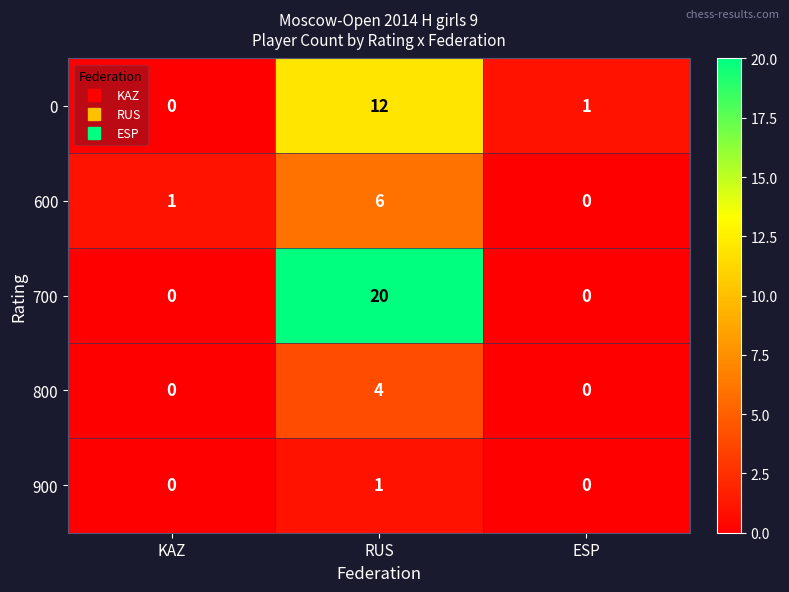

Reading left to right, list all the values displayed in this chart.

0: 0	12	1
600: 1	6	0
700: 0	20	0
800: 0	4	0
900: 0	1	0